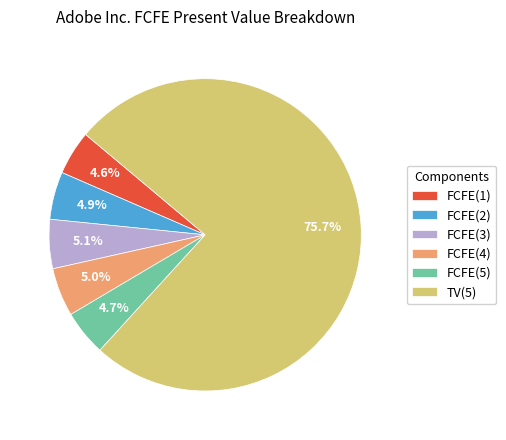

Which slice is the largest?

TV(5)